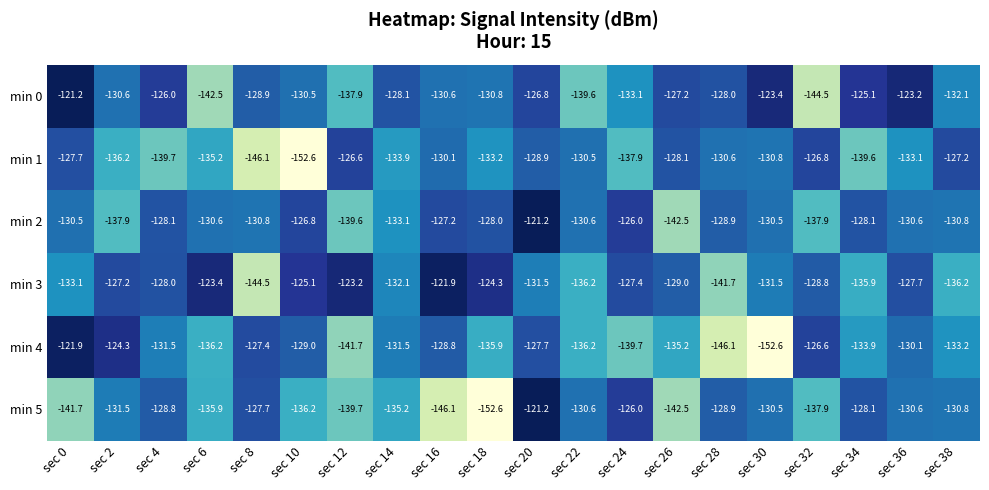

Read the min 5 value at sec 16.

-146.1